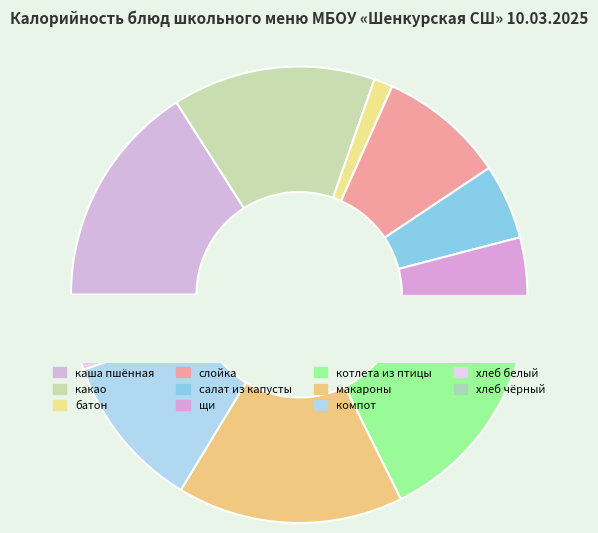

Rank the categories by value from highest to lowest.

котлета рубленная из птицы, макаронные изделия отварные, каша вязкая молочная из пшённой крупы, какао, компот из свежих плодов, слойка кондитерское, салат из белокаочанной капусты, щи из свежей капусты с картофелем, хлеб белый, хлеб чёрный, батон